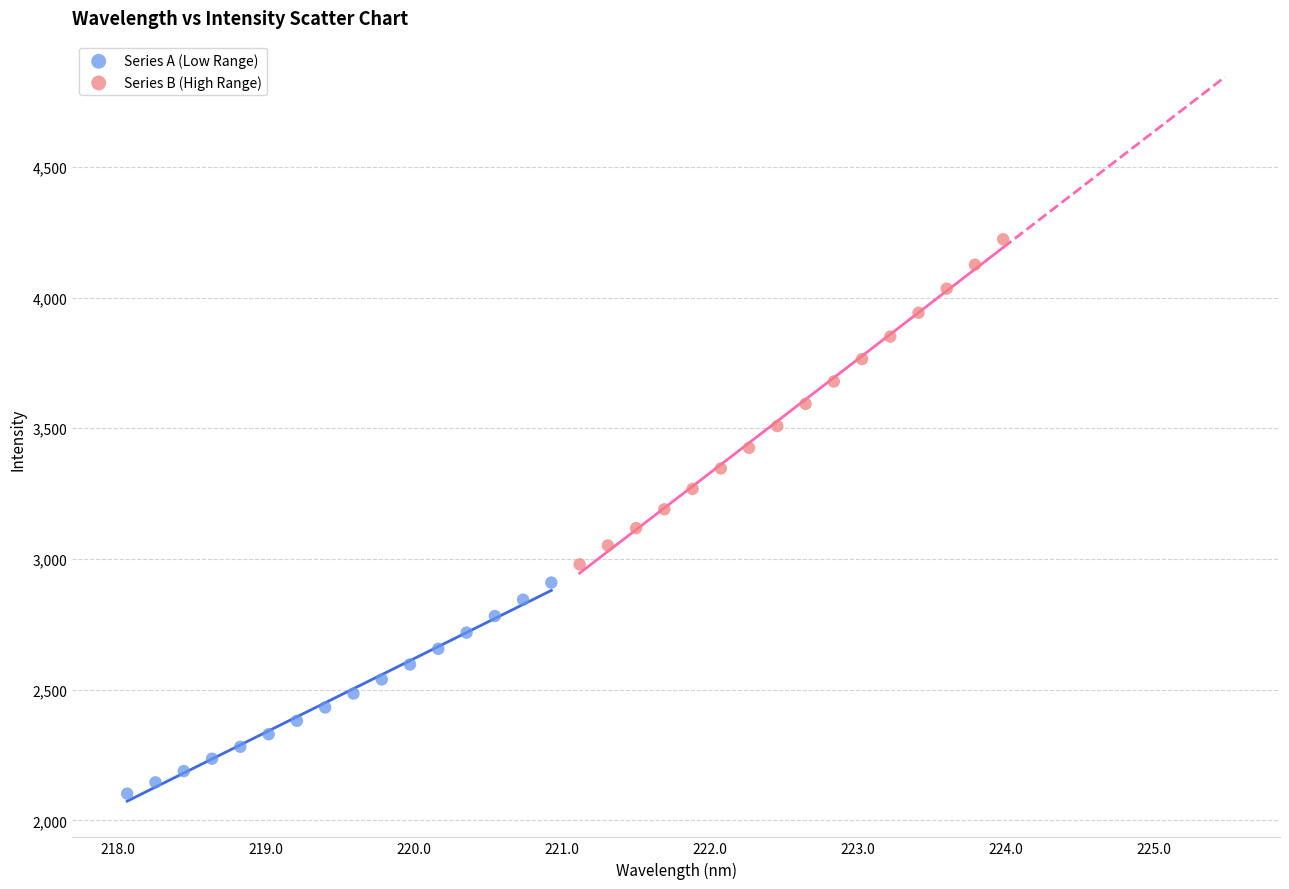

What are all the series names shown in the legend?

Series A (Low Range), Series B (High Range)